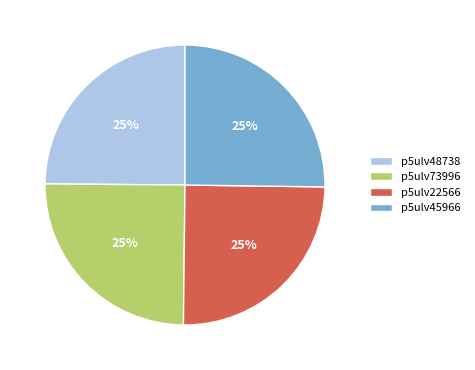

What percentage is the p5ulv45966 slice, to the nearest percent?

25%